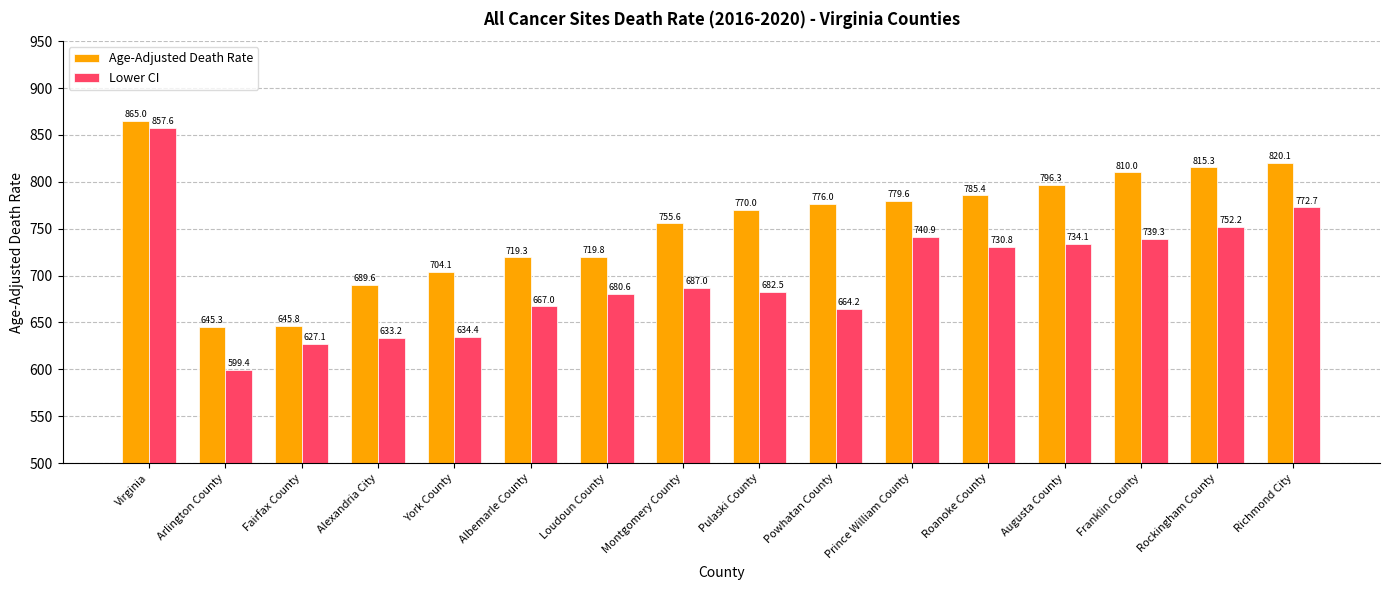

What is the value of the Lower CI bar at the 15th from the left?

752.2